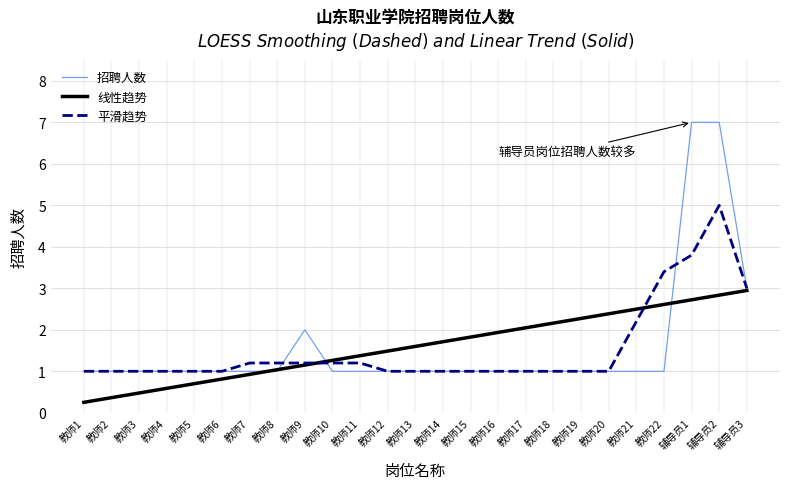

In 平滑趋势, how many points are higher than both neighbors (excluding endpoints)?

2